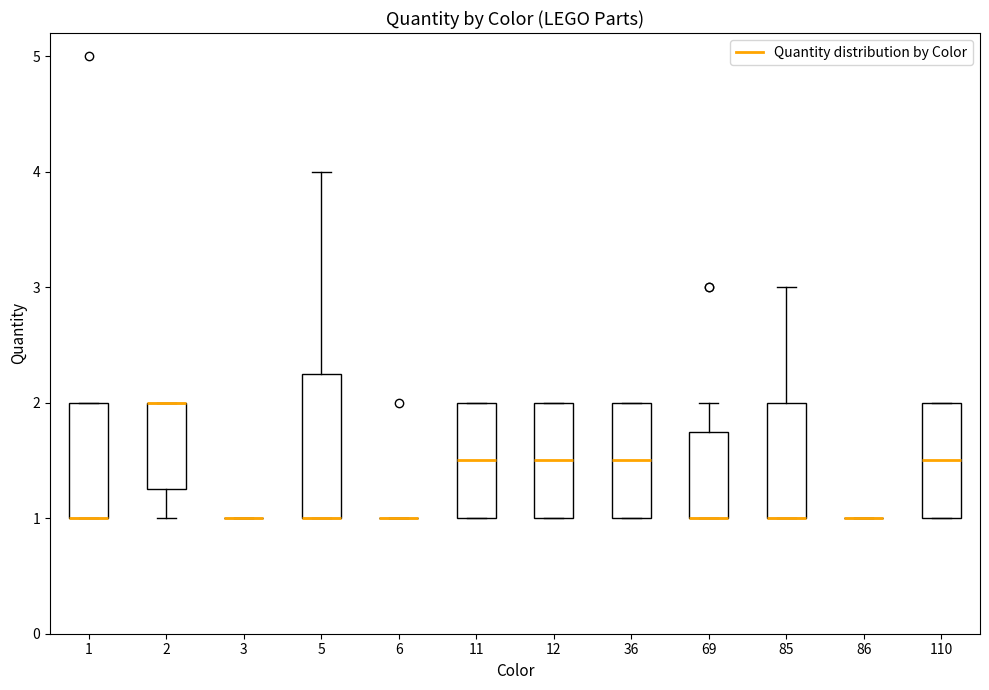

Comparing the boxes themselves (not the whiskers), which one is the tallest?

5